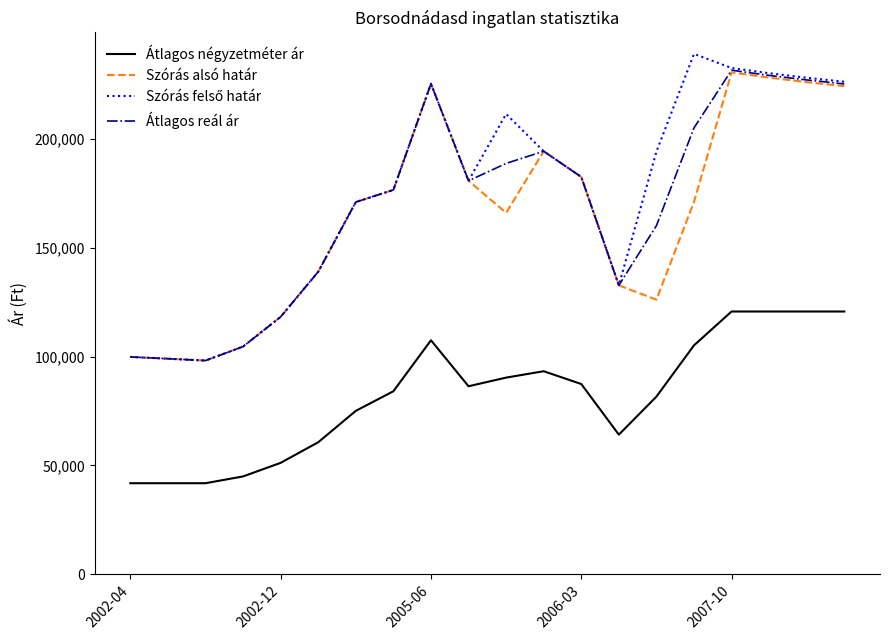

True or false: Átlagos négyzetméter ár and Szórás alsó határ intersect in this chart.

False